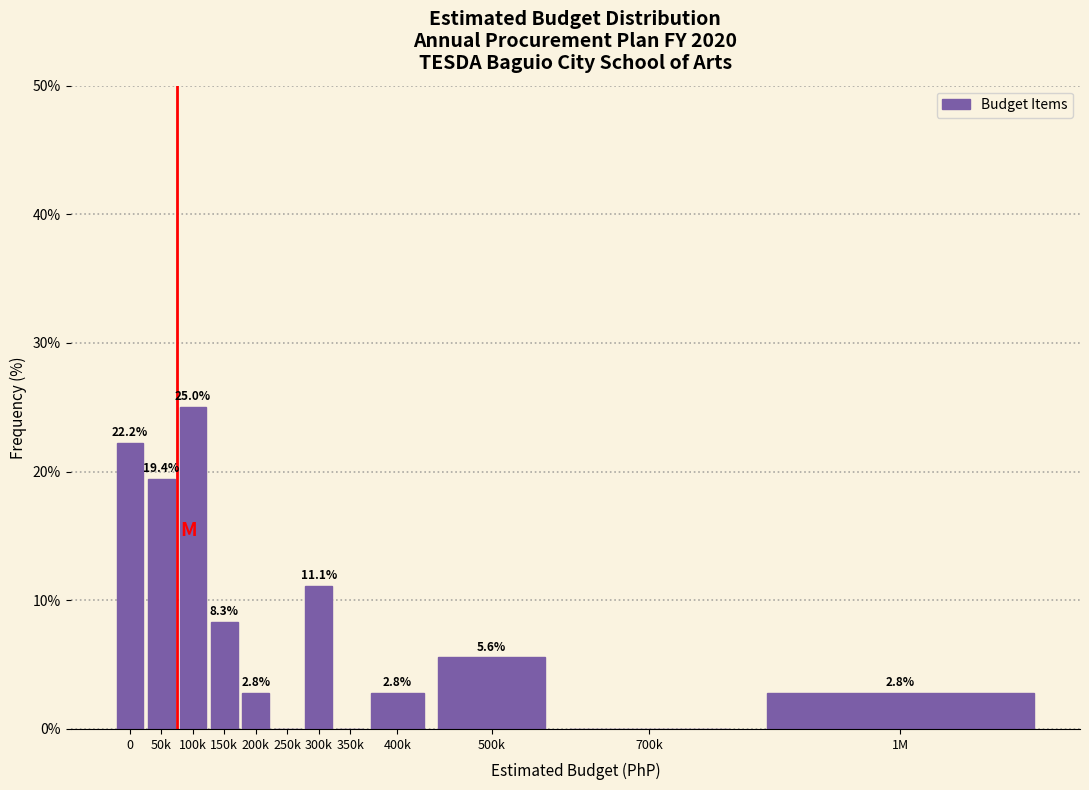

Reading left to right, list all the values displayed in this chart.

0=22.2	50k=19.4	100k=25.0	150k=8.3	200k=2.8	250k=0.0	300k=11.1	350k=0.0	400k=2.8	500k=5.6	700k=0.0	1M=2.8